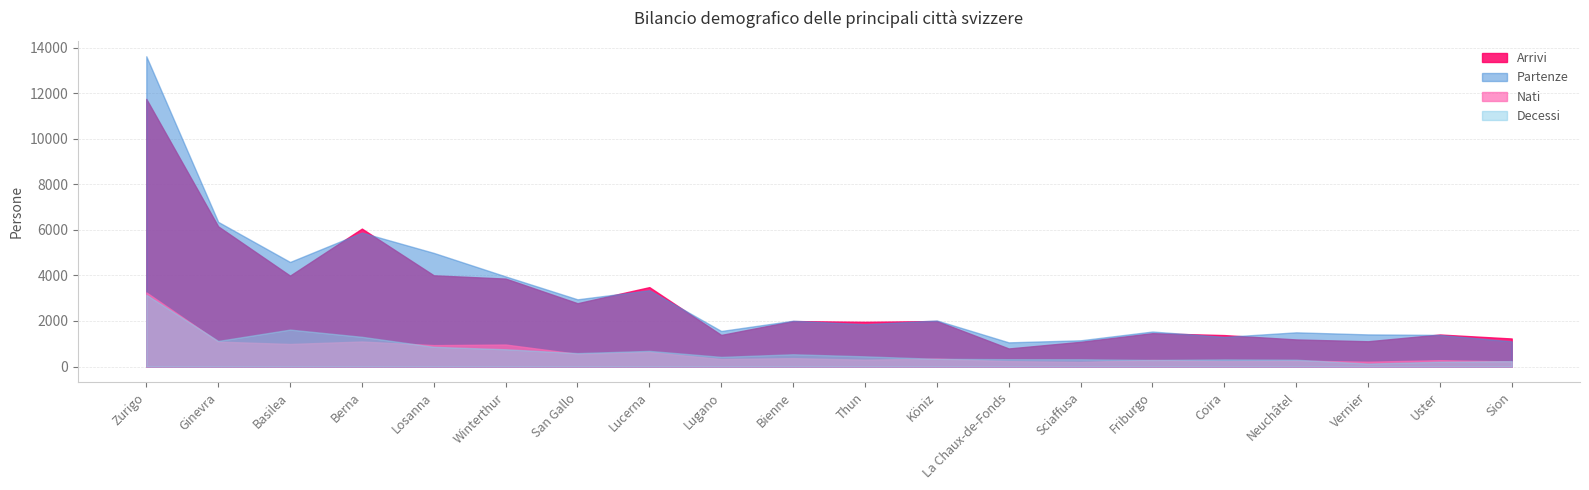

Is the value of Partenze at 9 greater than the value of Nati at 17?

Yes